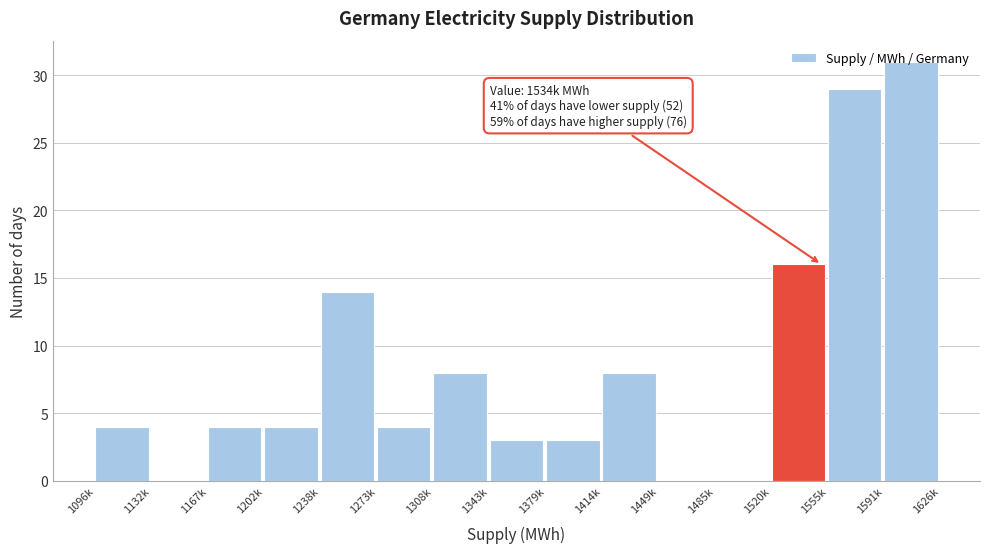

What value does the data have at 1308k?

8